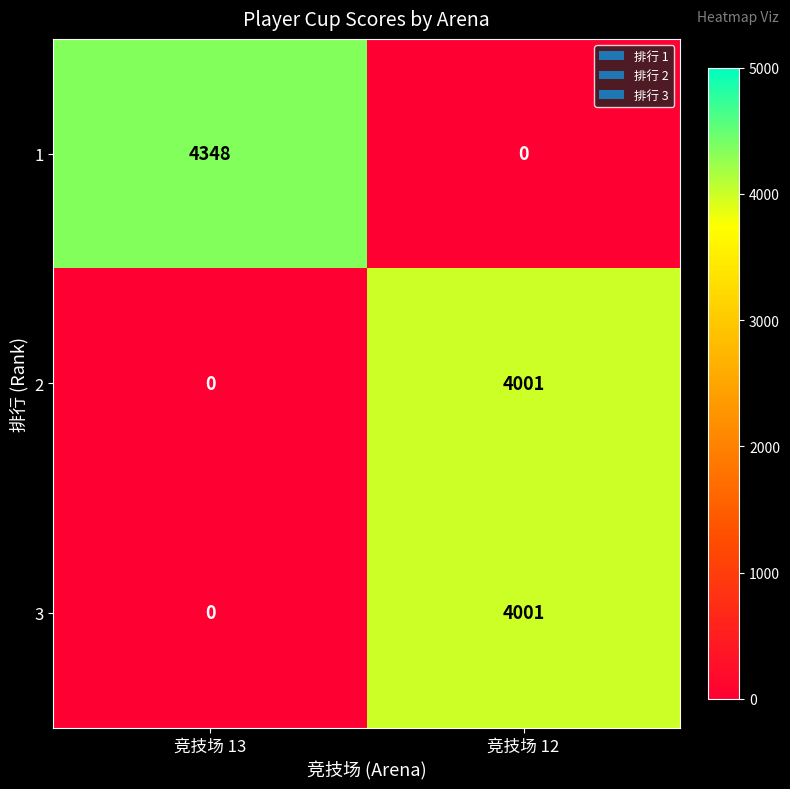

Reading left to right, what are all the values shown in this chart?

1: 4348	0
2: 0	4001
3: 0	4001